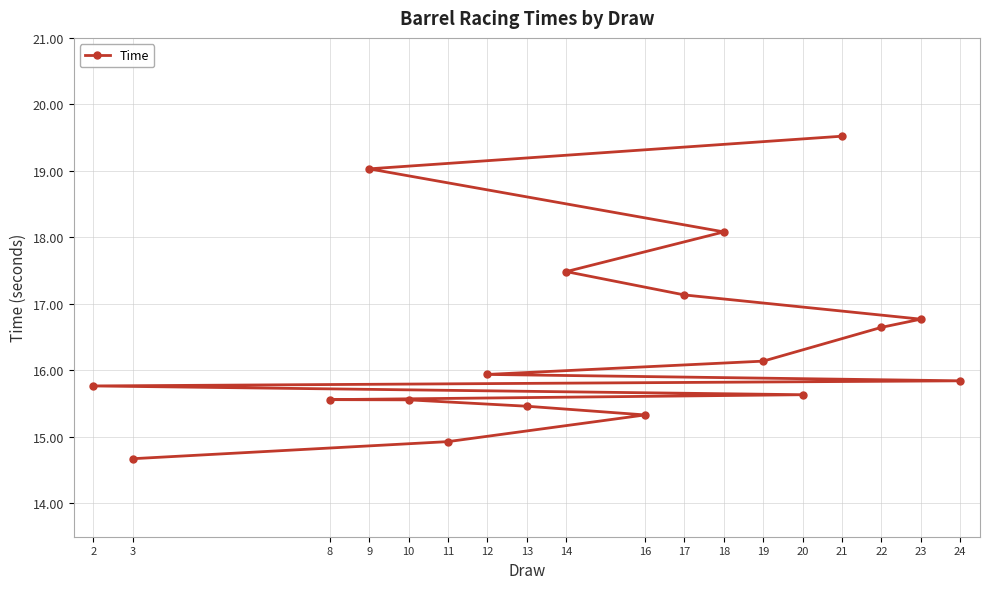

At which category does the chart reach its minimum across all series?

3